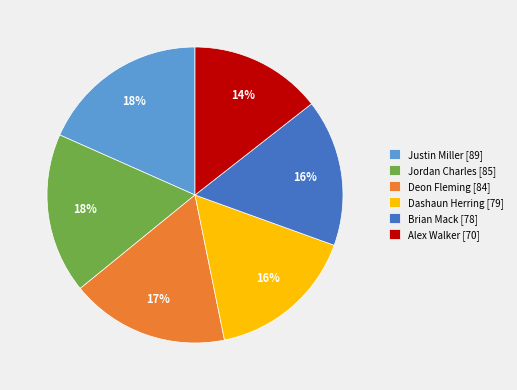

Is it true that Alex Walker is 29% of the pie?

False